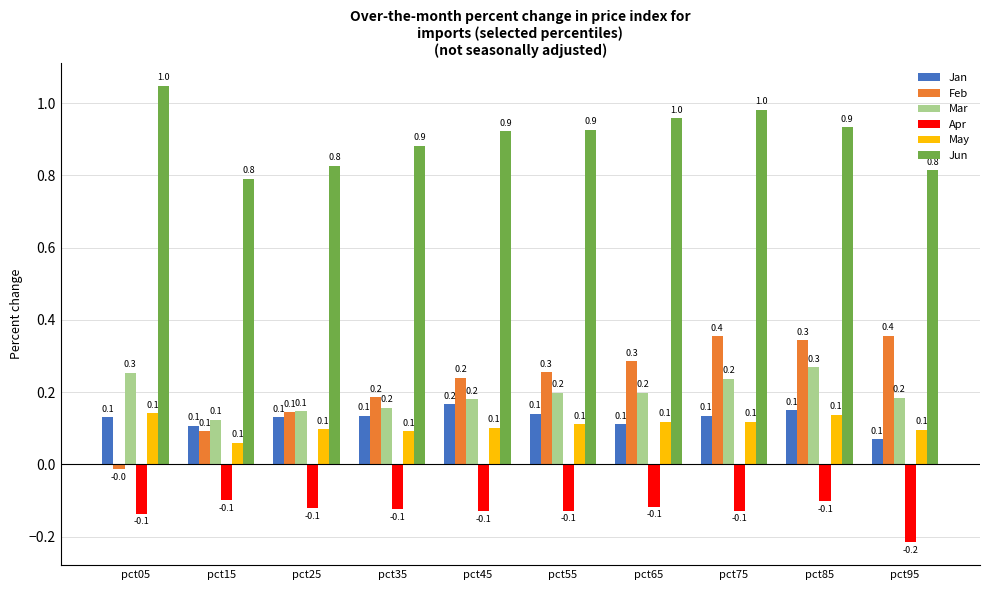

Which series changed the most between pct25 and pct55?

Feb